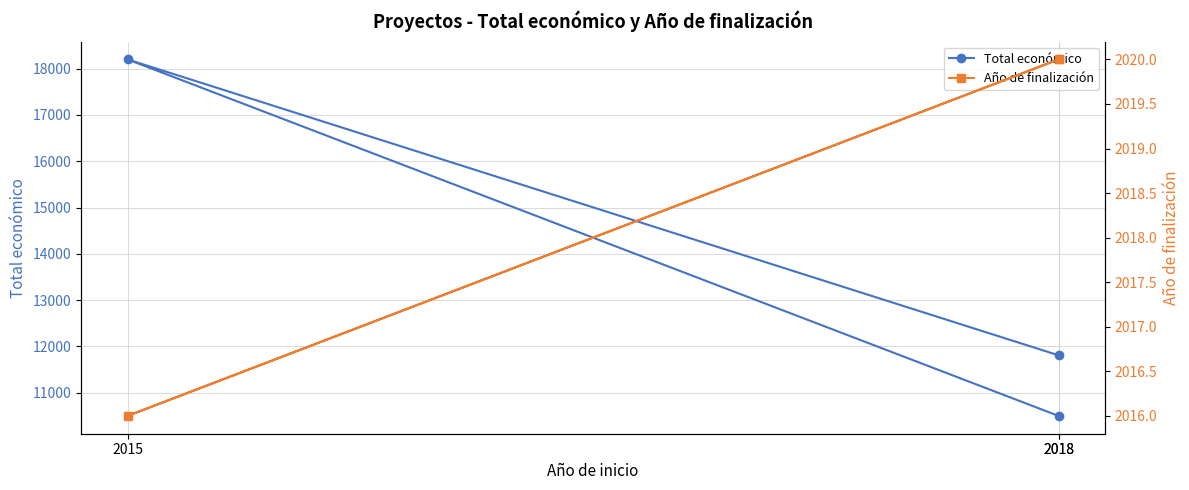

What is the difference between the maximum and minimum values in the Total económico series?

7700